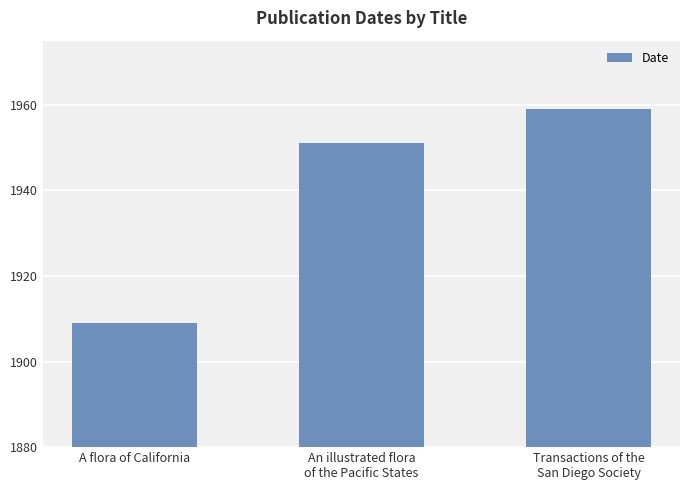

Which has a higher value, Transactions of the
San Diego Society or An illustrated flora
of the Pacific States?

Transactions of the
San Diego Society